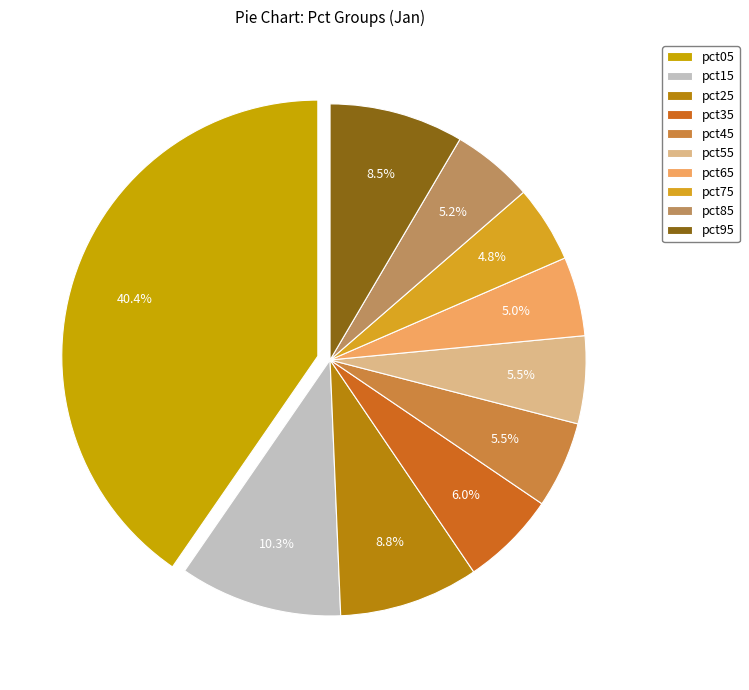

True or false: pct15 accounts for 1% of the total.

False